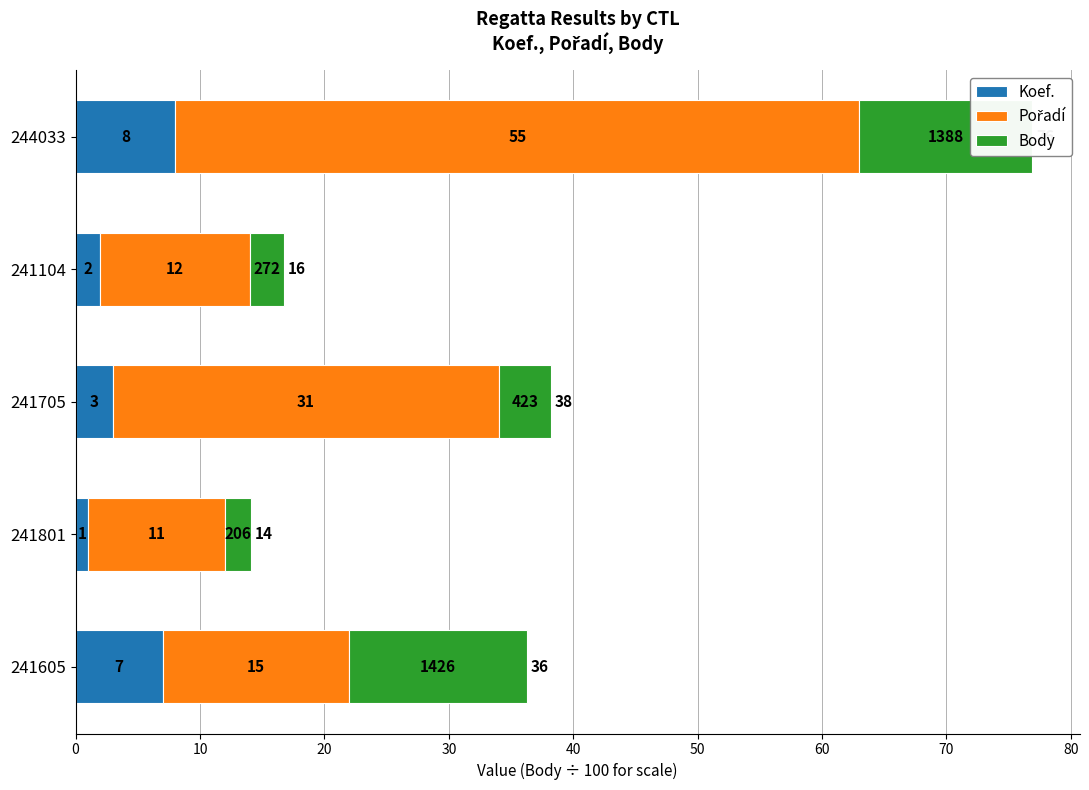

What is the sum of all Koef. values?

21.0